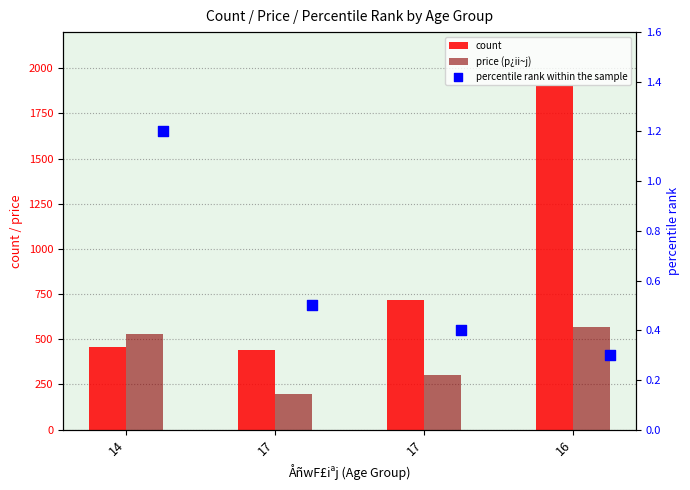

Which series contains the highest Y value?

count